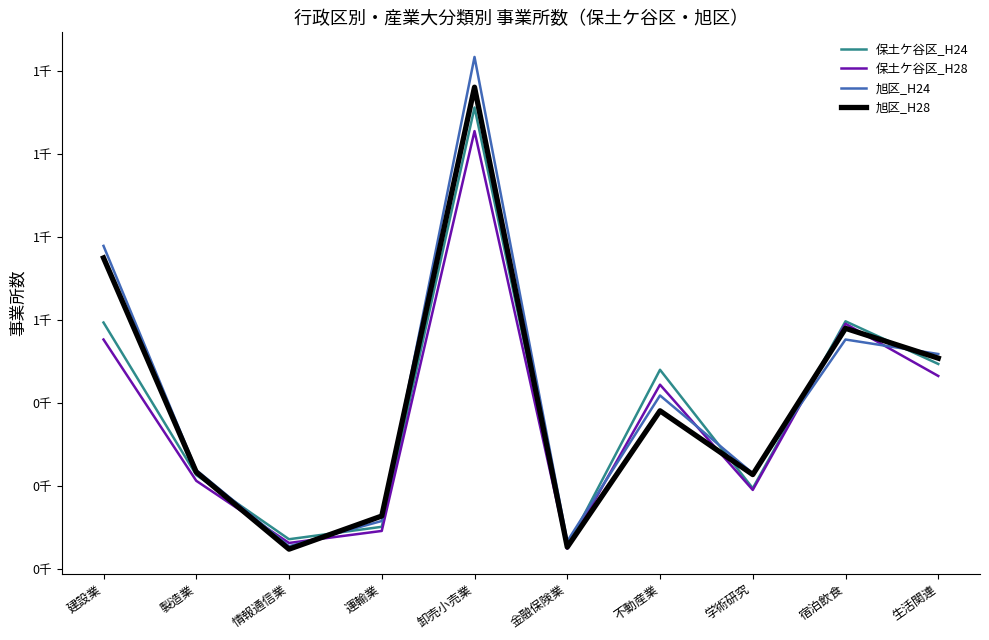

What is the difference between the 旭区_H28 values at 建設業 and 情報通信業?

703